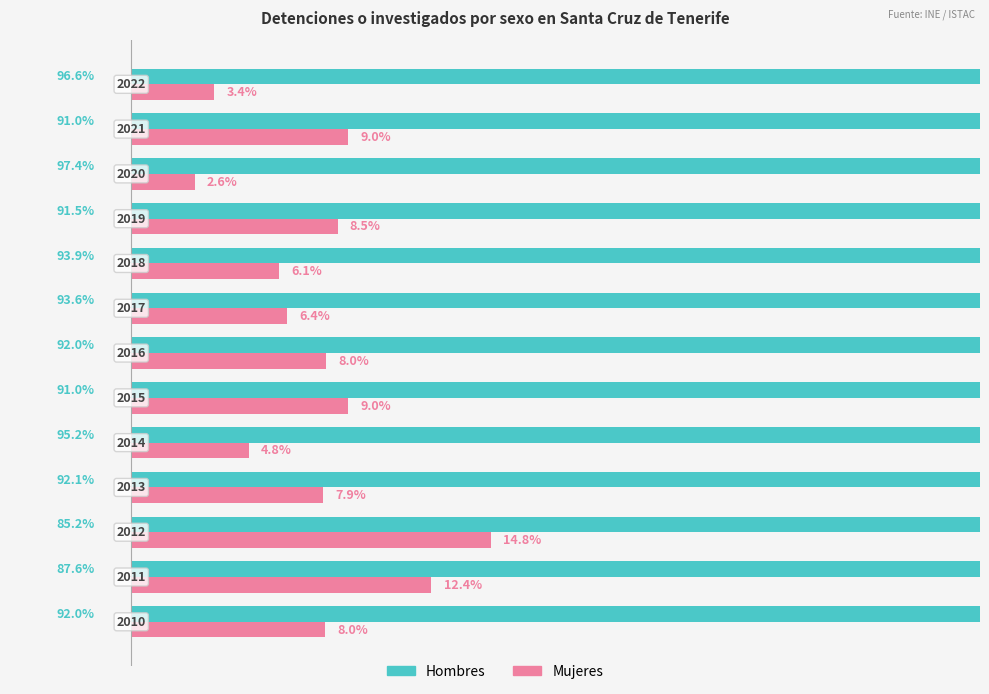

What is the value of the Hombres bar at the 4th from the left?

92.1